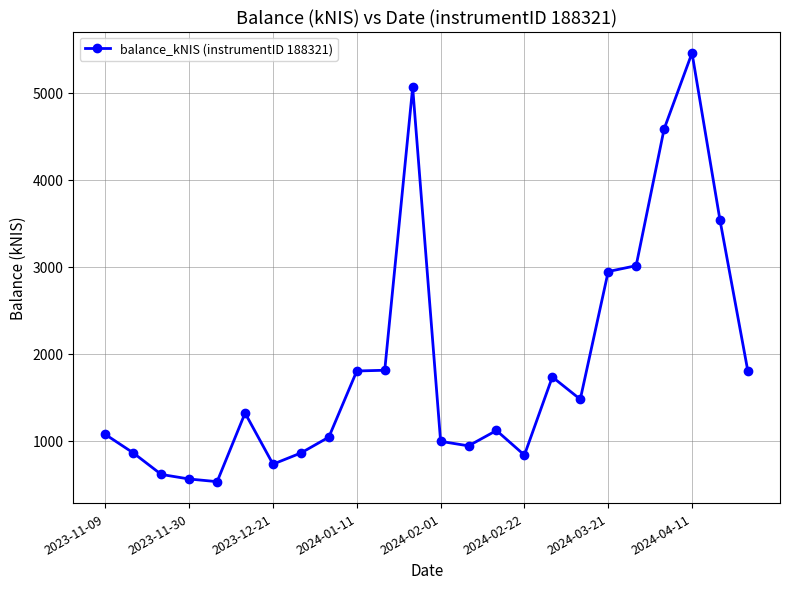

How many values are below 1318?

12